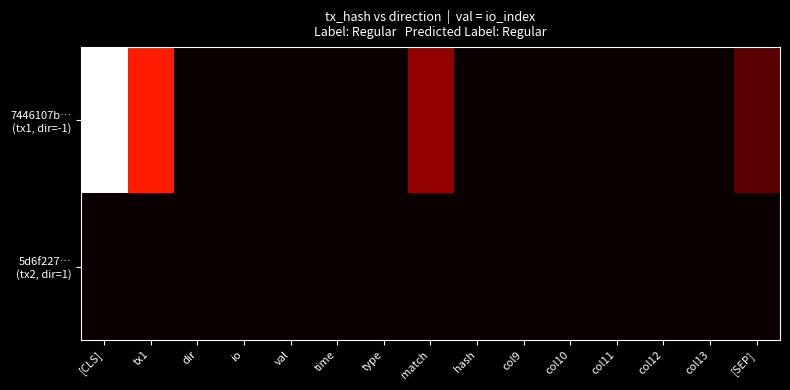

Count the number of data series in this chart.

2